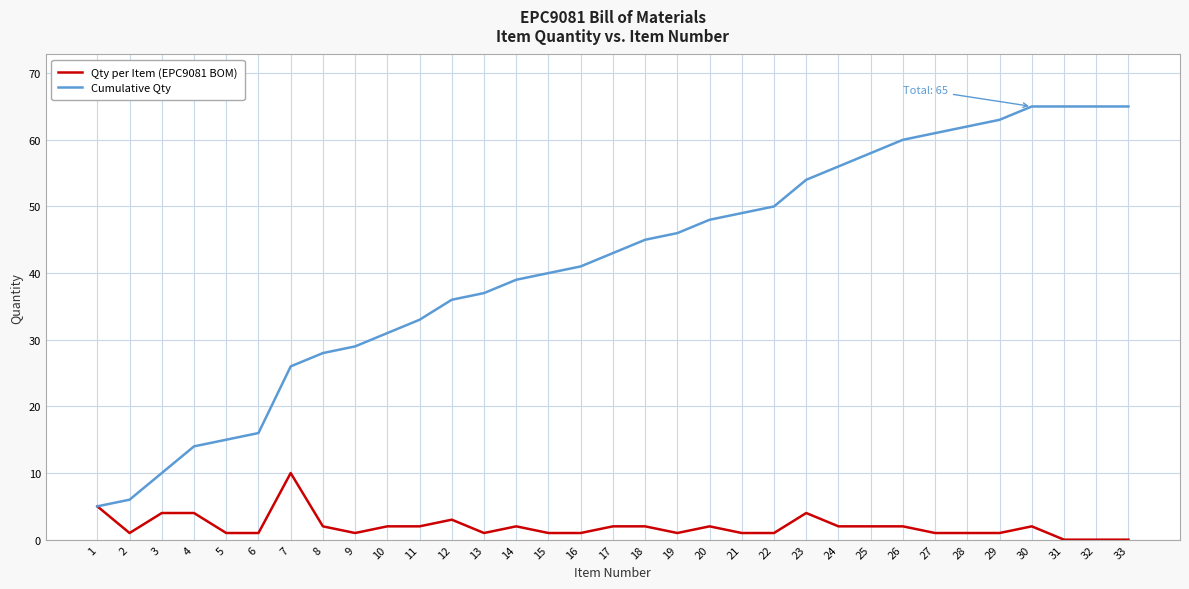

List the series in order of their overall mean, lowest first.

Qty per Item (EPC9081 BOM), Cumulative Qty